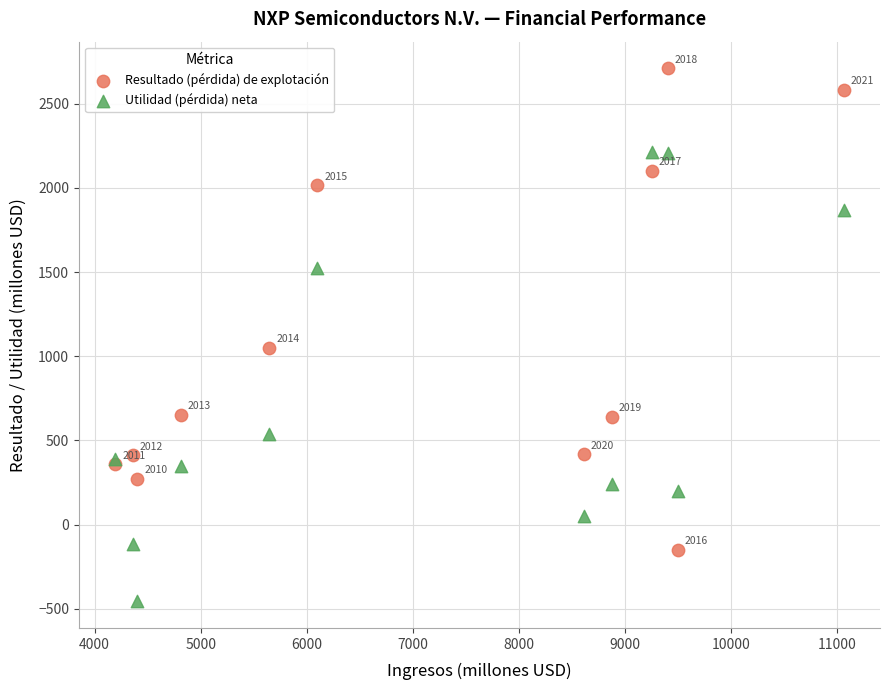

In the Resultado (pérdida) de explotación series, what Y value is closest to 1280?

1049